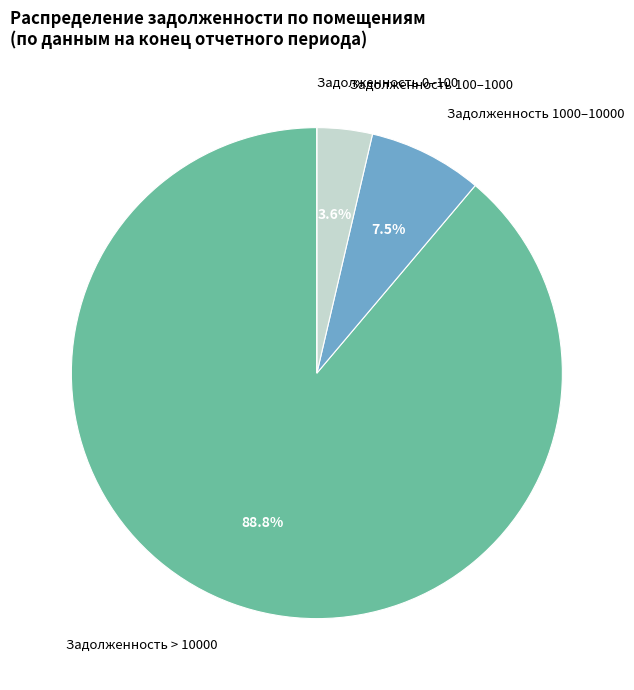

Is there a majority slice in this chart?

Yes